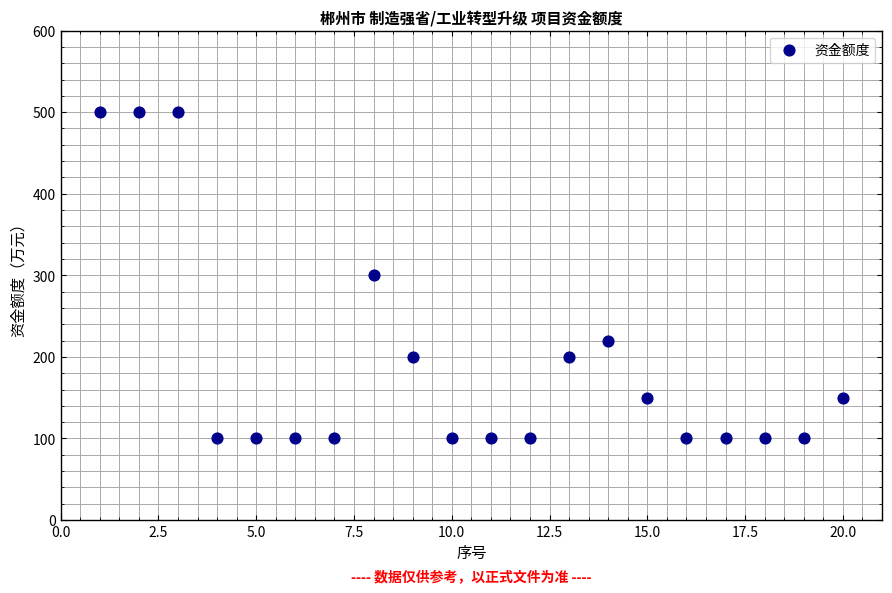

What is the range of X values (max minus min)?

19